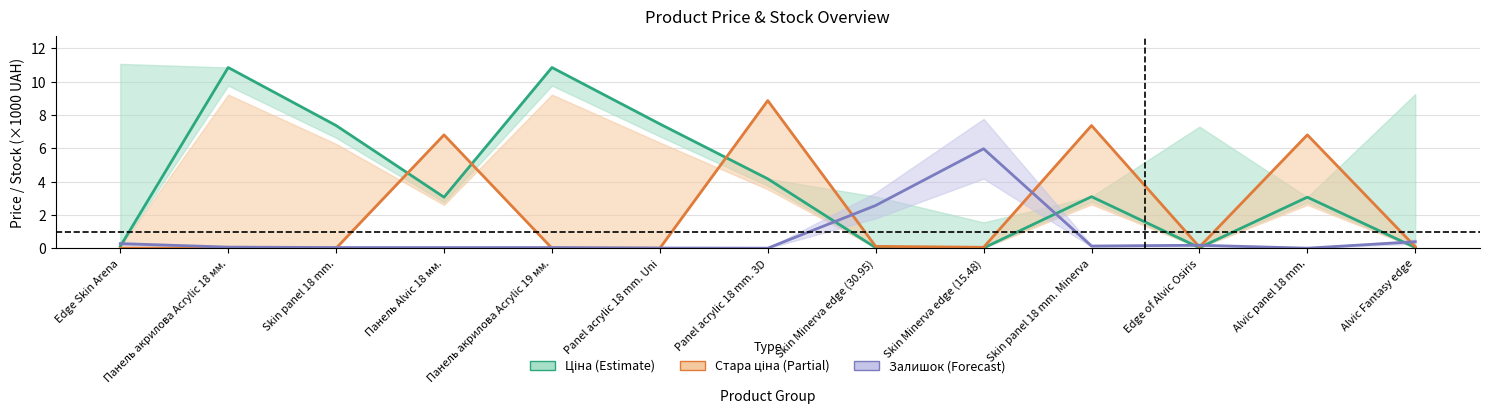

How many values in the Стара ціна series exceed 0?

8